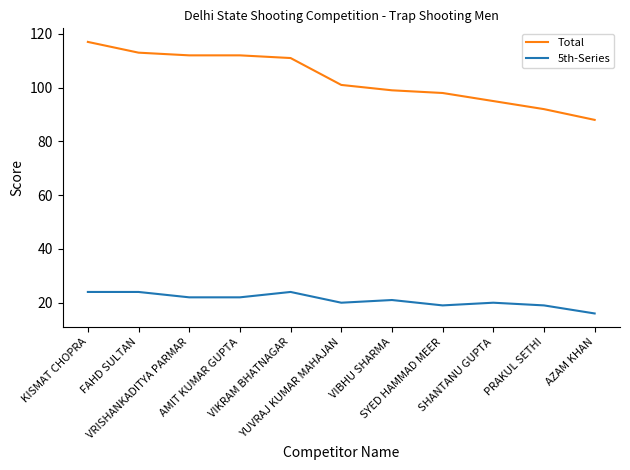

What are all the series names shown in the legend?

Total, 5th-Series